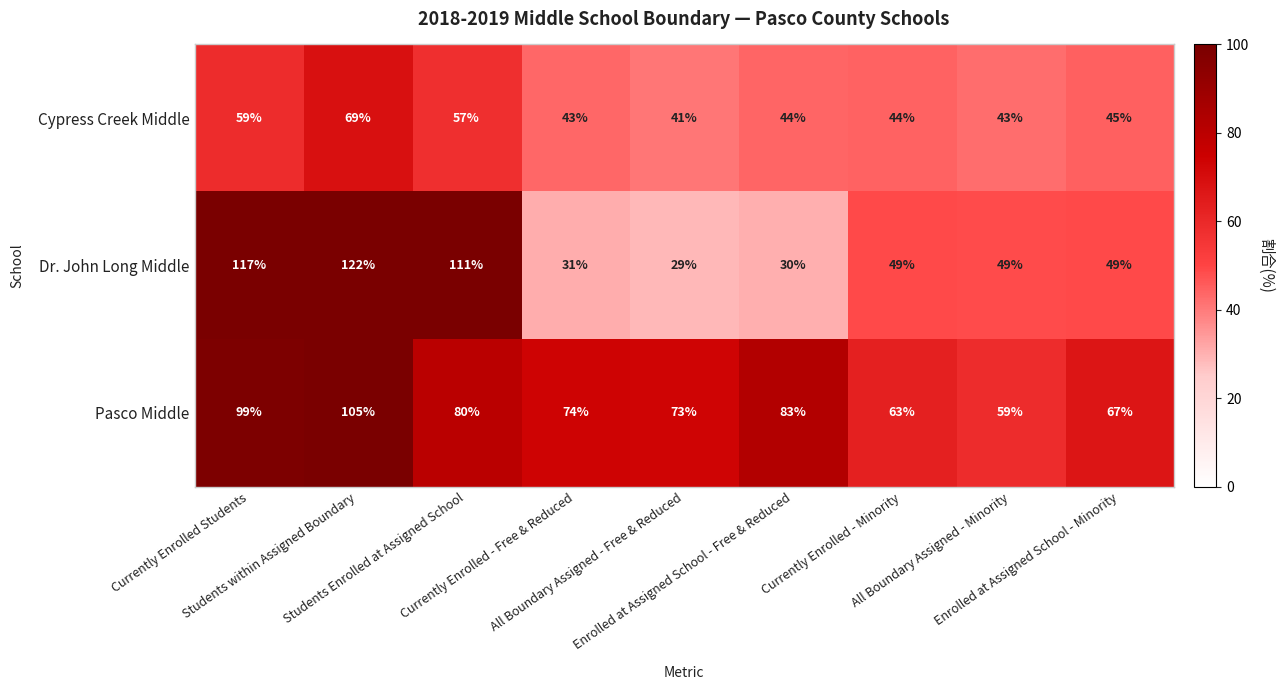

Rank the series by their maximum value, from highest to lowest.

Dr. John Long Middle, Pasco Middle, Cypress Creek Middle